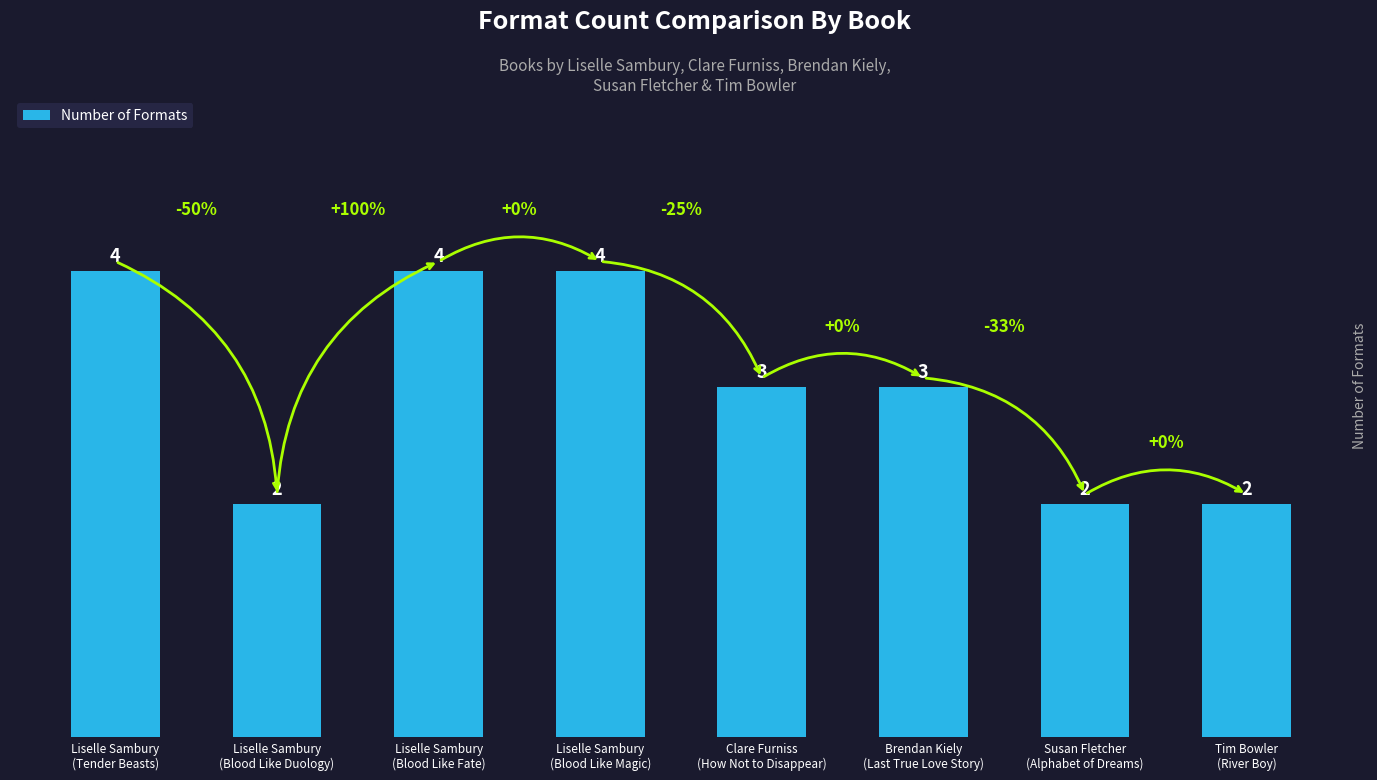

What is the difference between the values at Susan Fletcher
(Alphabet of Dreams) and Brendan Kiely
(Last True Love Story)?

1